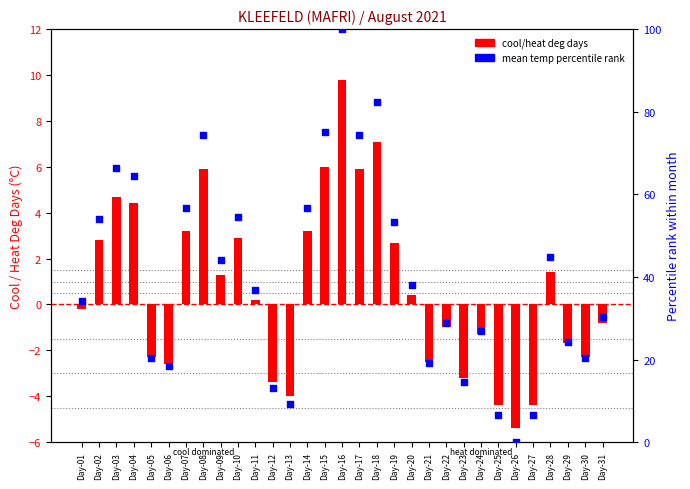

Which series has the largest Y range (max minus min)?

Mean Temp percentile rank